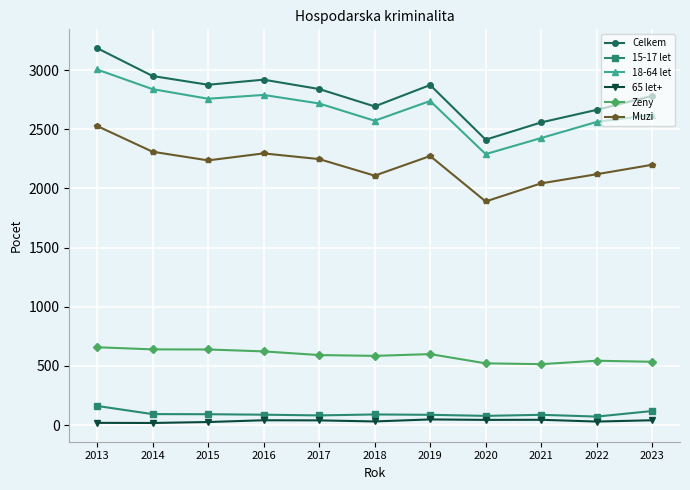

What is the highest value of the Muzi series?

2528